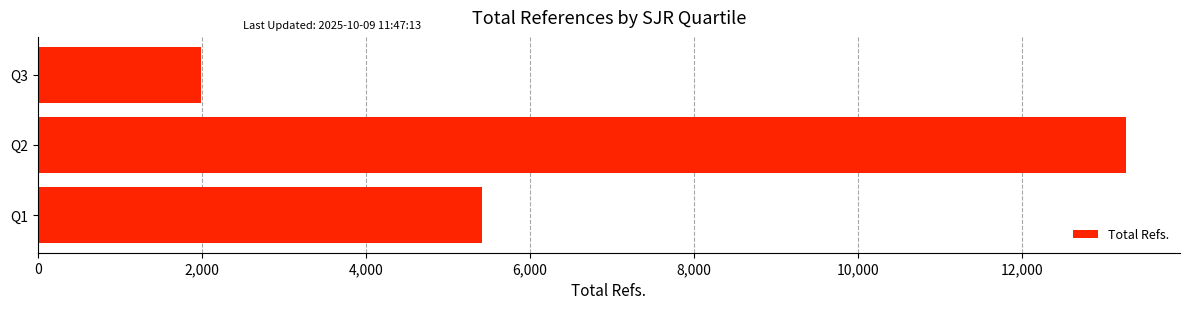

Are the bars grouped side by side (vs. stacked)?

No